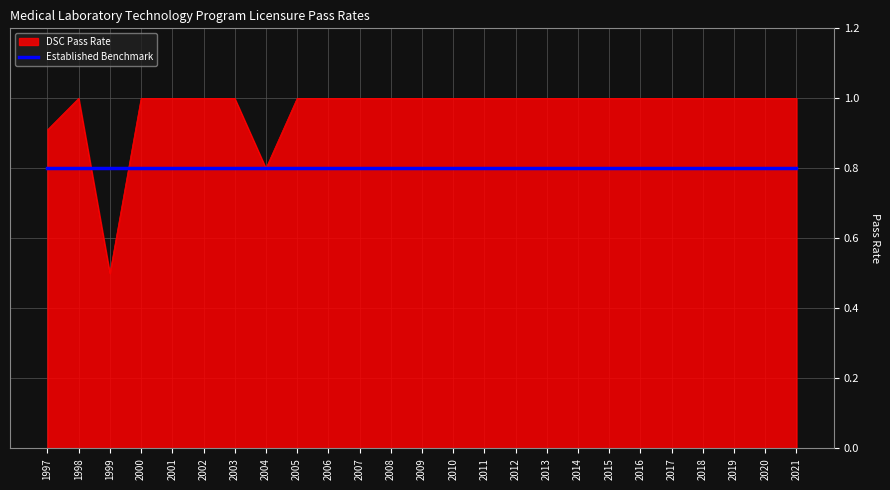

Rank the series by their maximum value, from lowest to highest.

Established Benchmark, DSC Pass Rate